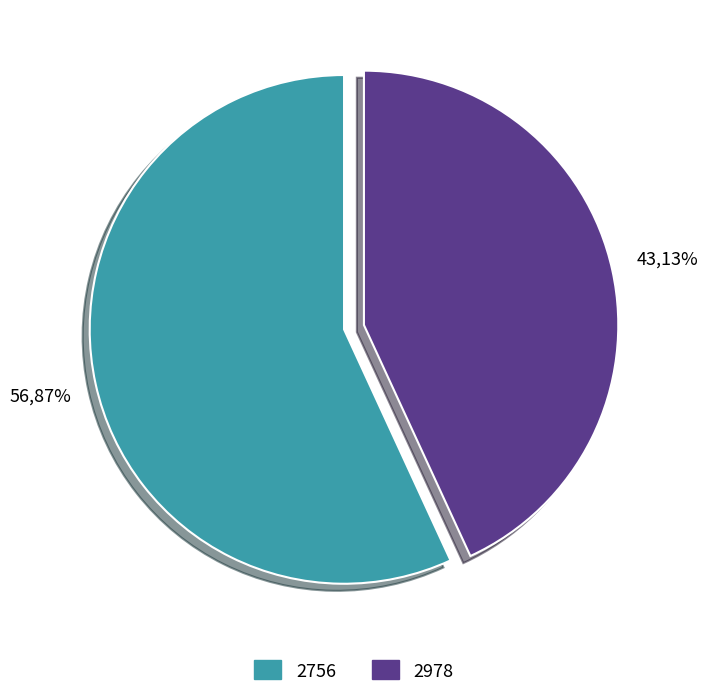

Which category accounts for the majority?

2756